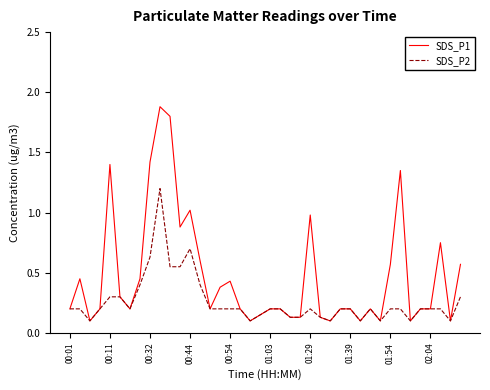

What is the greatest value displayed?

1.9